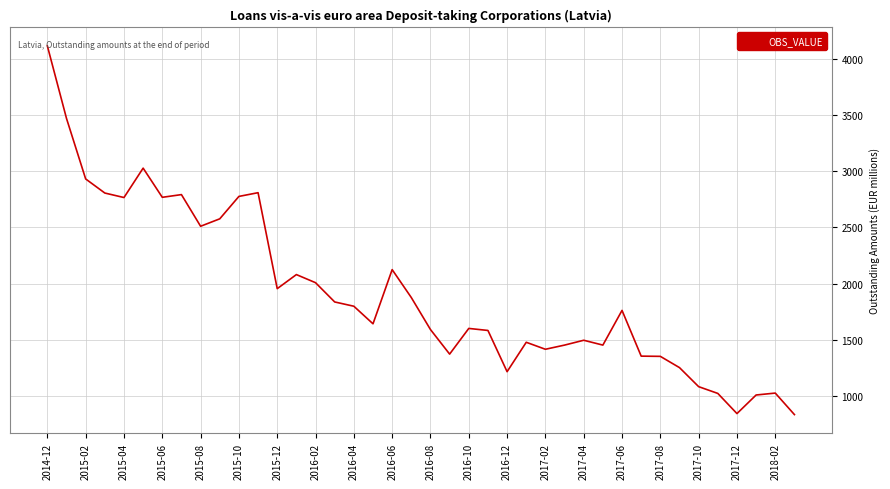

What is the maximum value shown in the chart?

4112